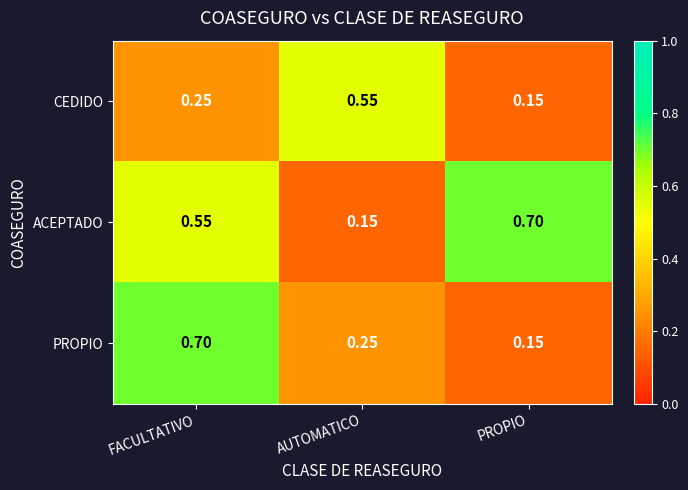

List the series in order of their overall mean, lowest first.

CEDIDO, PROPIO, ACEPTADO